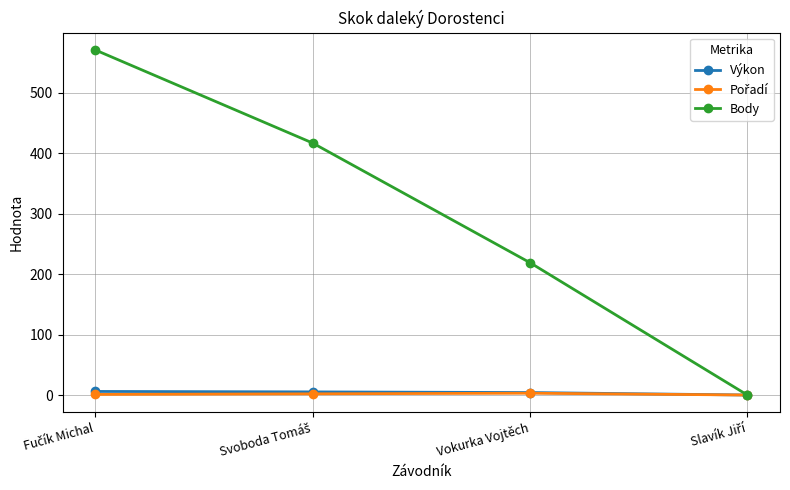

At how many categories does at least one series exceed 120?

3